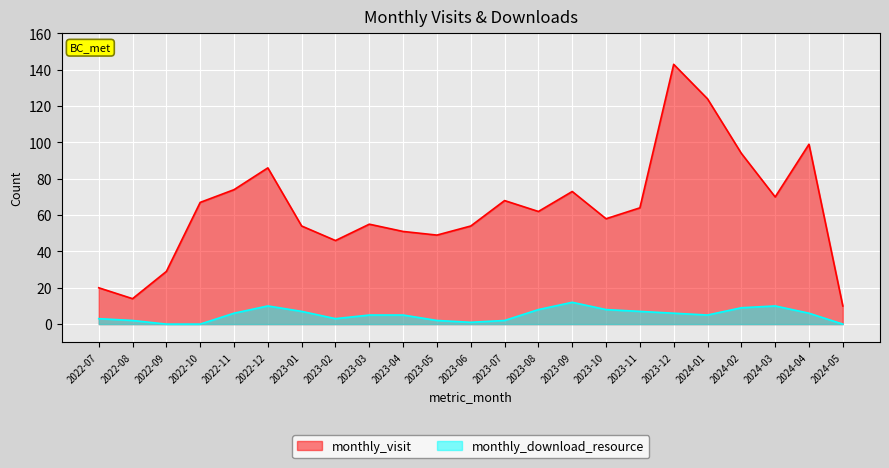

True or false: monthly_visit and monthly_download_resource intersect in this chart.

False